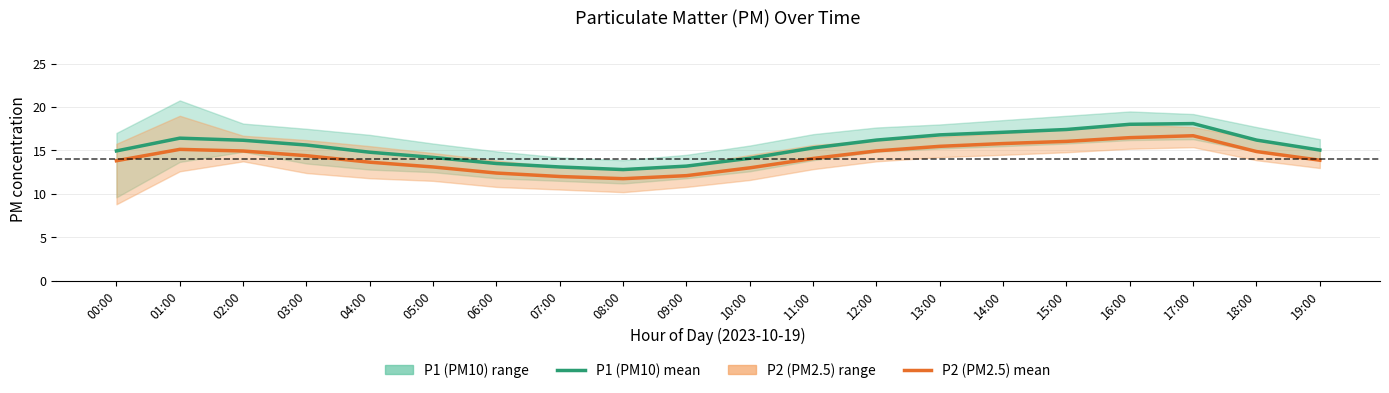

Reading right to left, list all the values displayed in this chart.

P1 (PM10): 15.1	16.2	18.1	18.0	17.4	17.1	16.8	16.2	15.3	14.1	13.2	12.8	13.1	13.5	14.2	14.8	15.6	16.2	16.4	14.9
P2 (PM2.5): 13.9	14.9	16.7	16.5	16.1	15.8	15.5	14.9	14.1	13.0	12.1	11.8	12.0	12.4	13.1	13.7	14.4	14.9	15.1	13.8